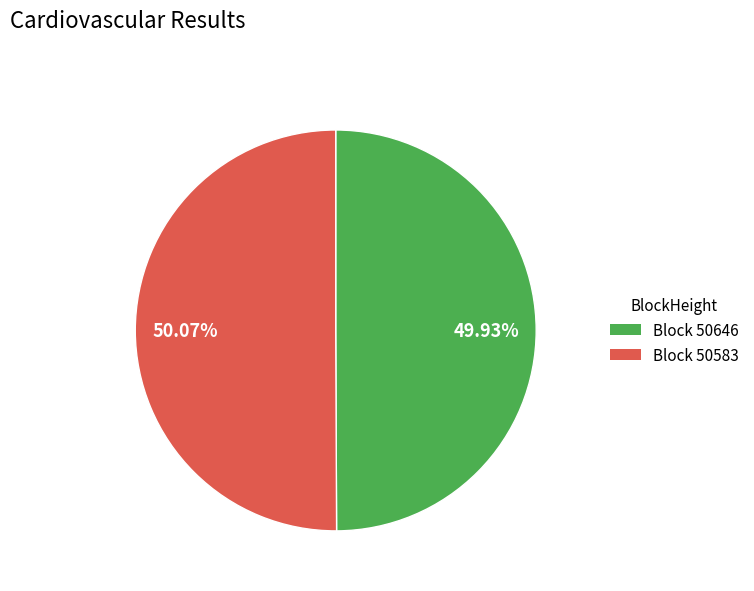

Is there any slice that represents more than half of the pie?

Yes